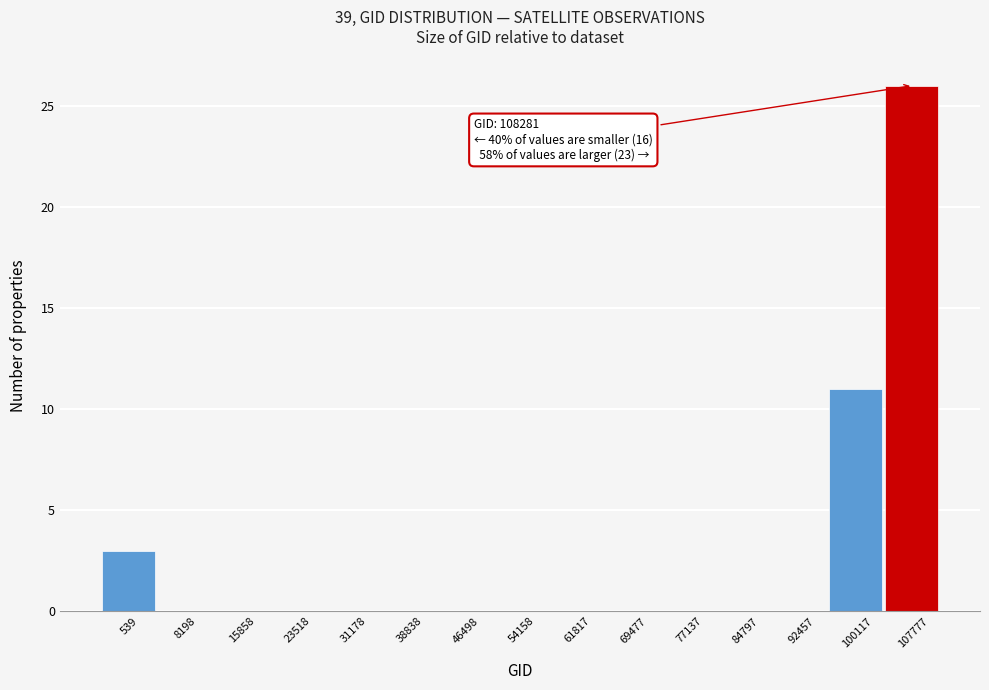

Reading right to left, list all the values displayed in this chart.

107777=26	100117=11	92457=0	84797=0	77137=0	69477=0	61817=0	54158=0	46498=0	38838=0	31178=0	23518=0	15858=0	8198=0	539=3